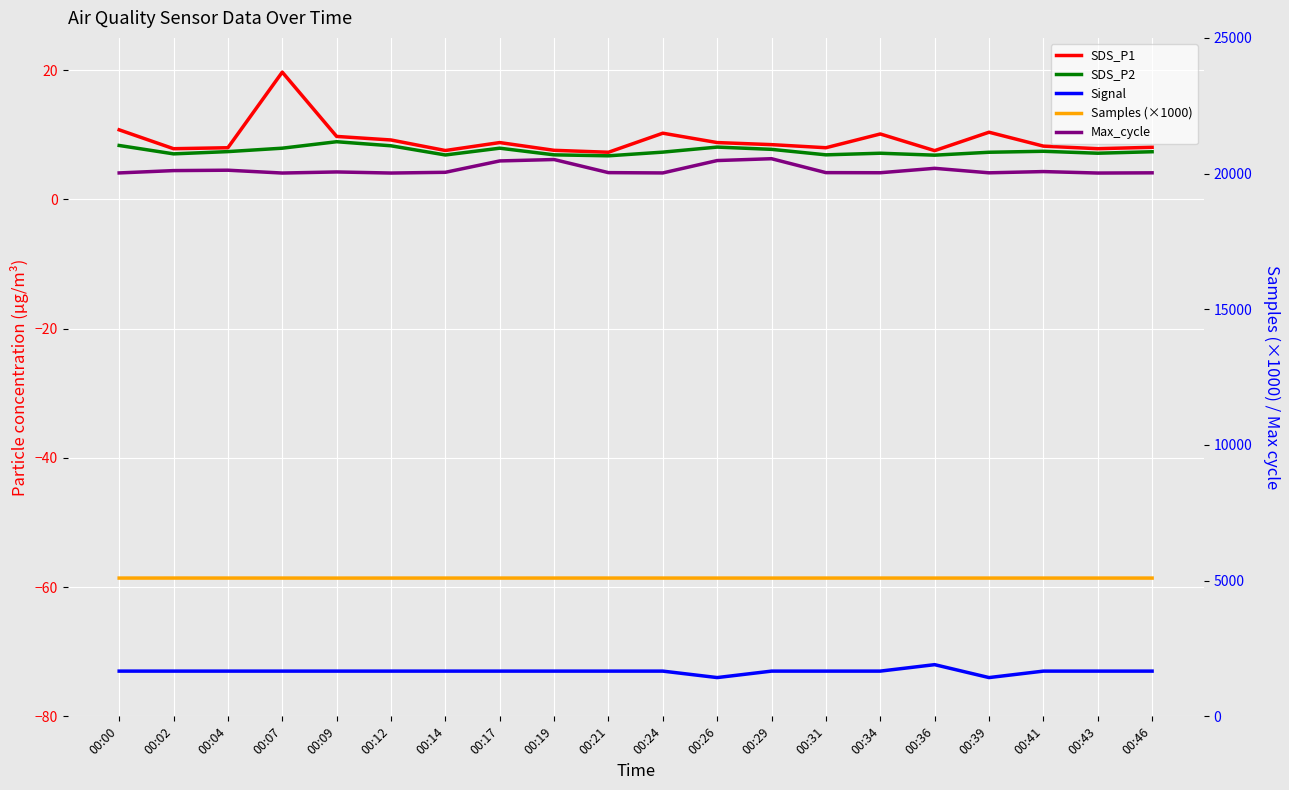

What is the sum of the SDS_P2 values at 00:02 and 00:31?

13.9